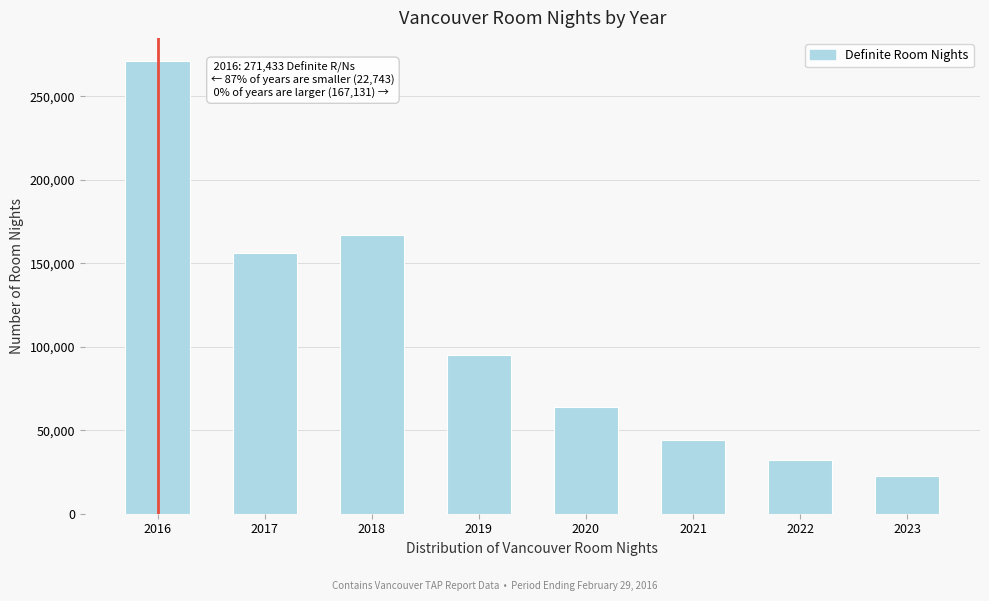

Reading left to right, what are all the values shown in this chart?

271433	156435	167131	95109	64146	44312	32014	22743